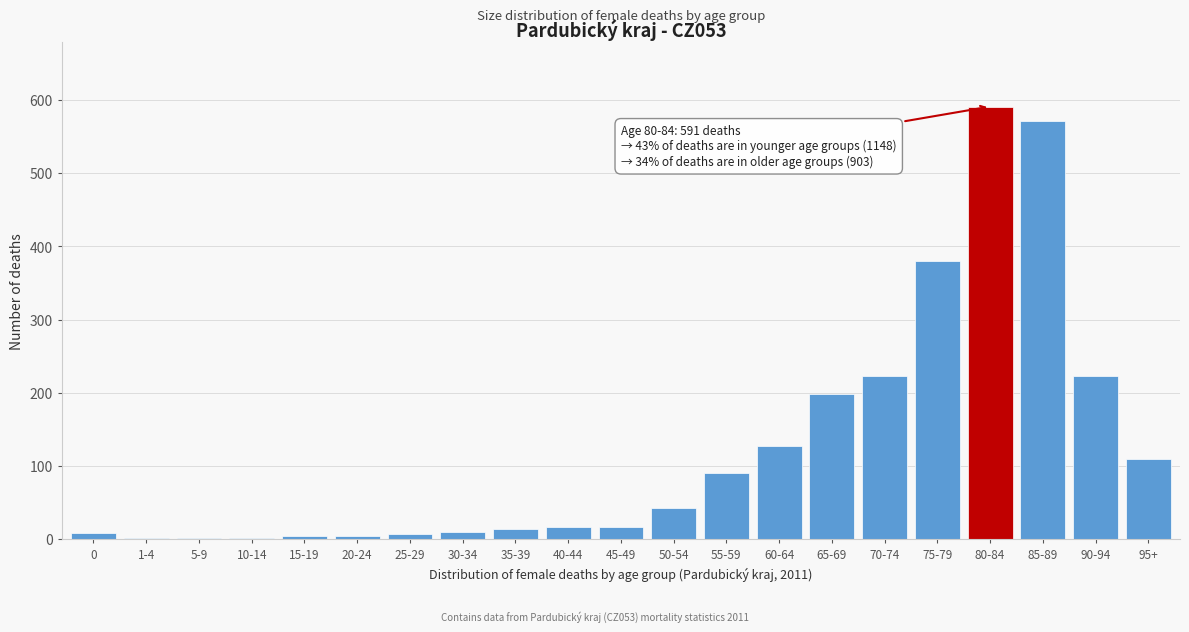

What is the greatest value displayed?

591